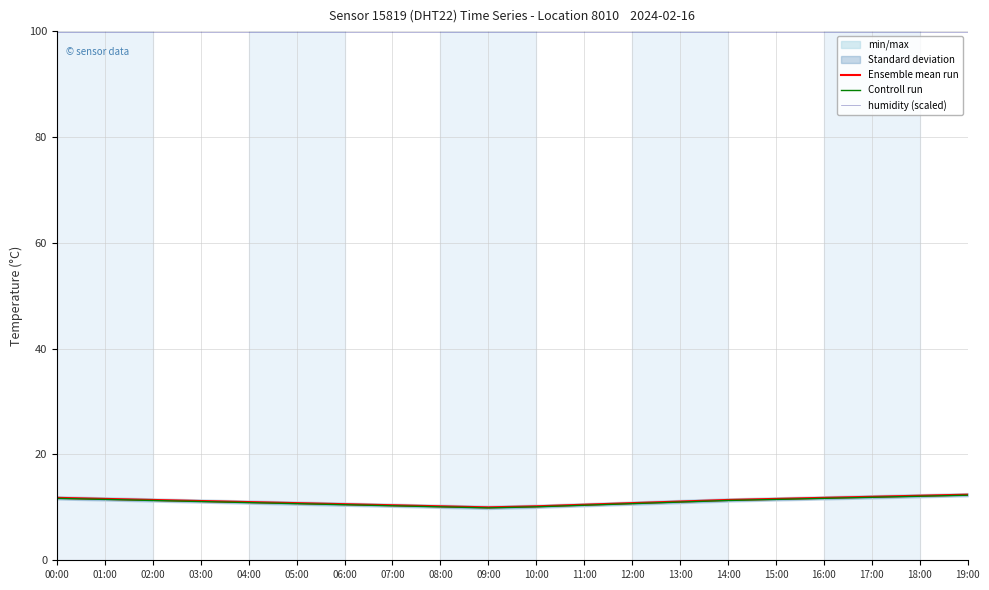

Where is humidity (scaled) nearest to the value 99?

00:00